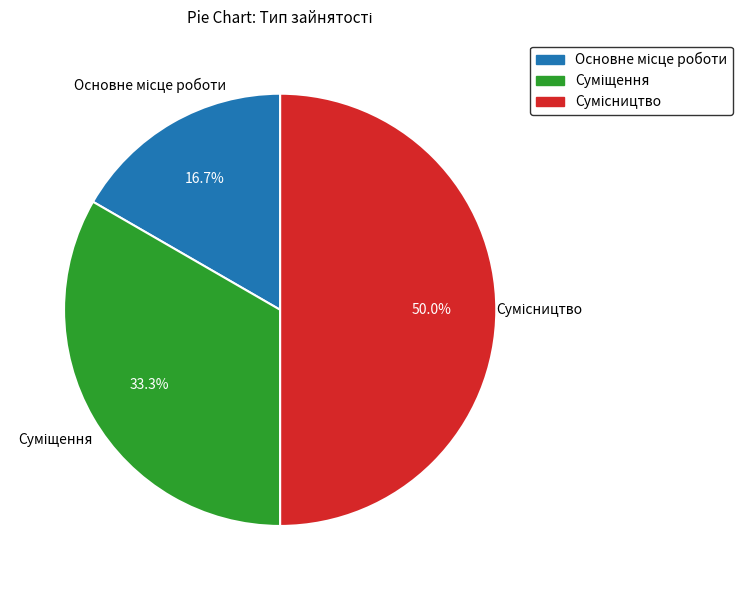

What percentage is the Суміщення slice, to the nearest percent?

33%